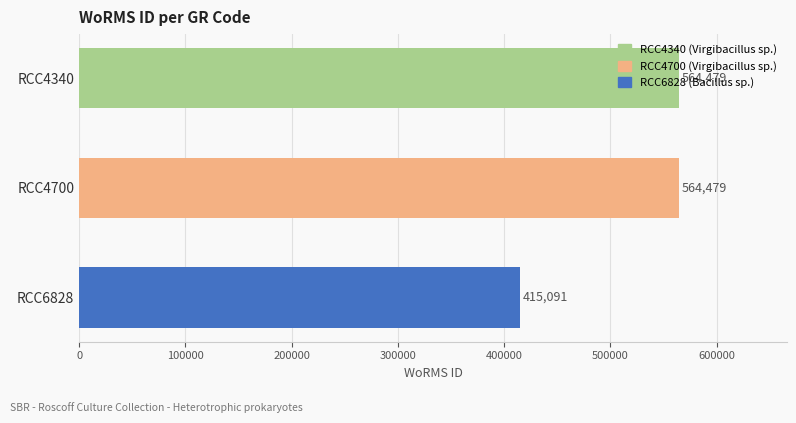

What is the value of the 2nd bar from the top?

564479